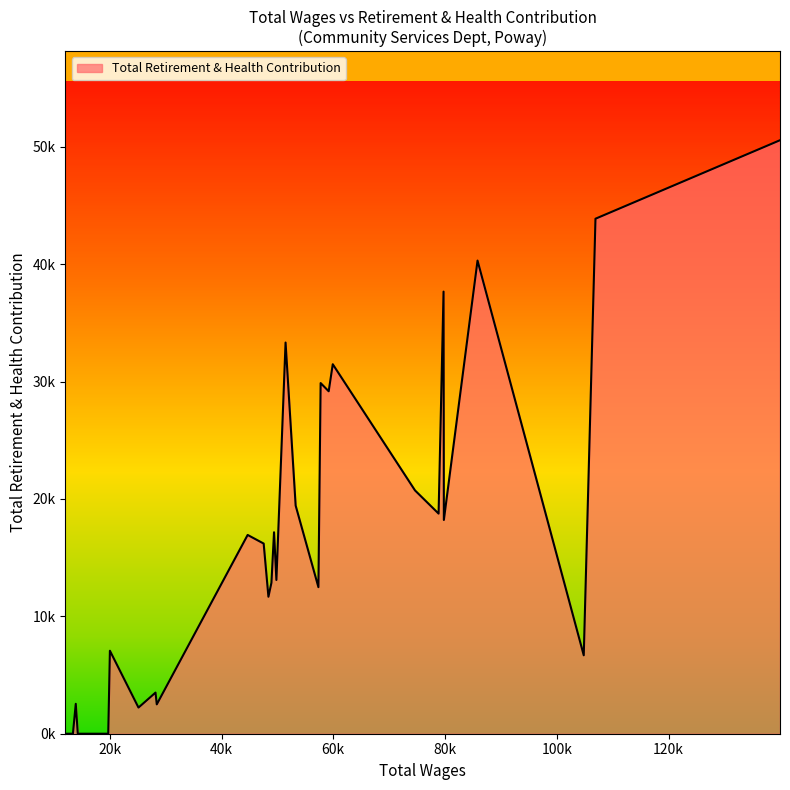

Is this an area chart (filled region under the line)?

Yes